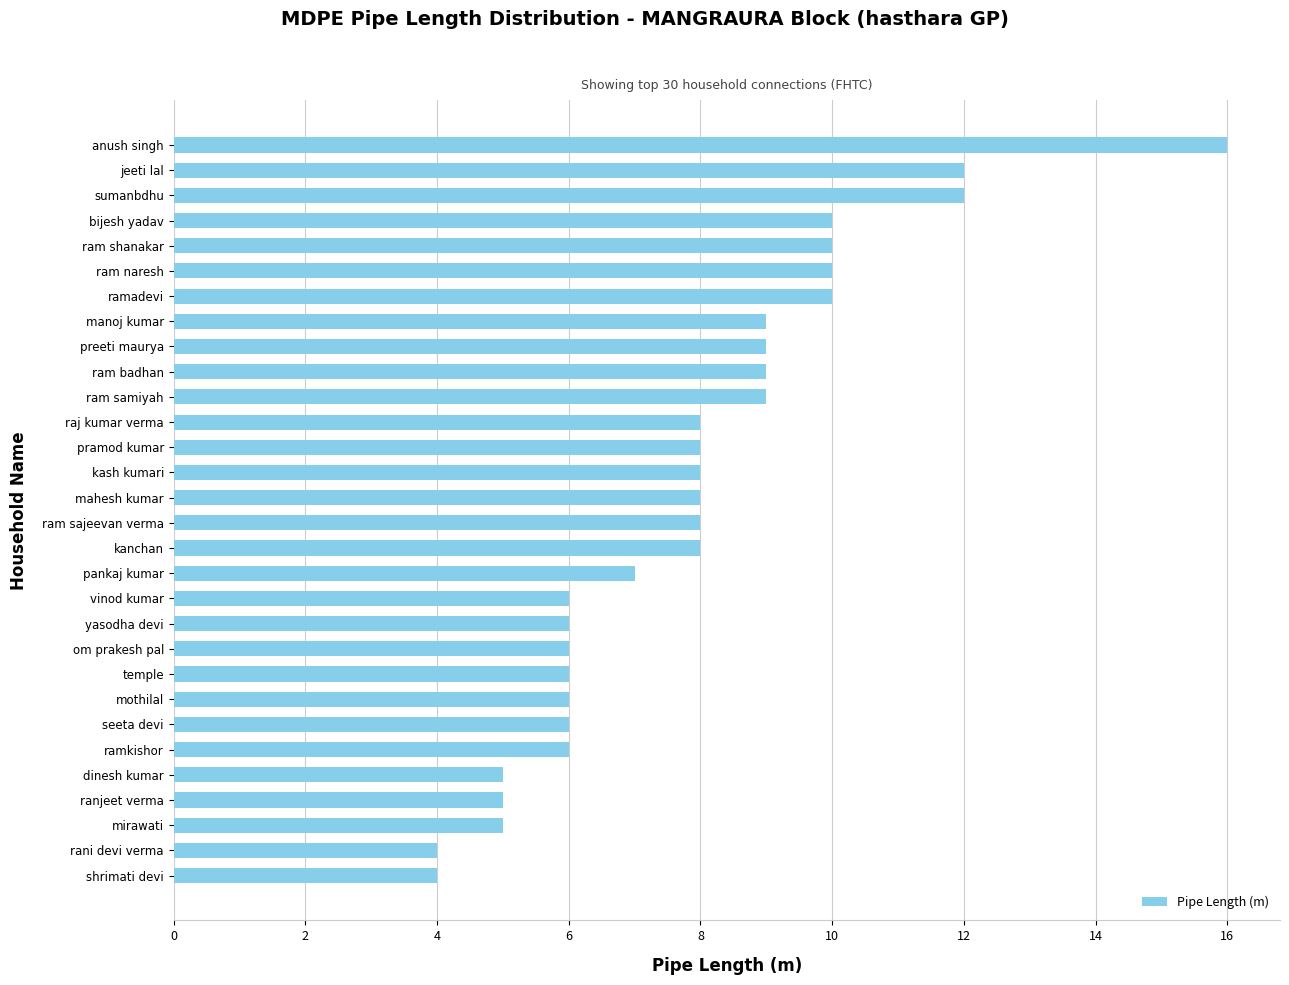

What is the approximate value at temple?

6